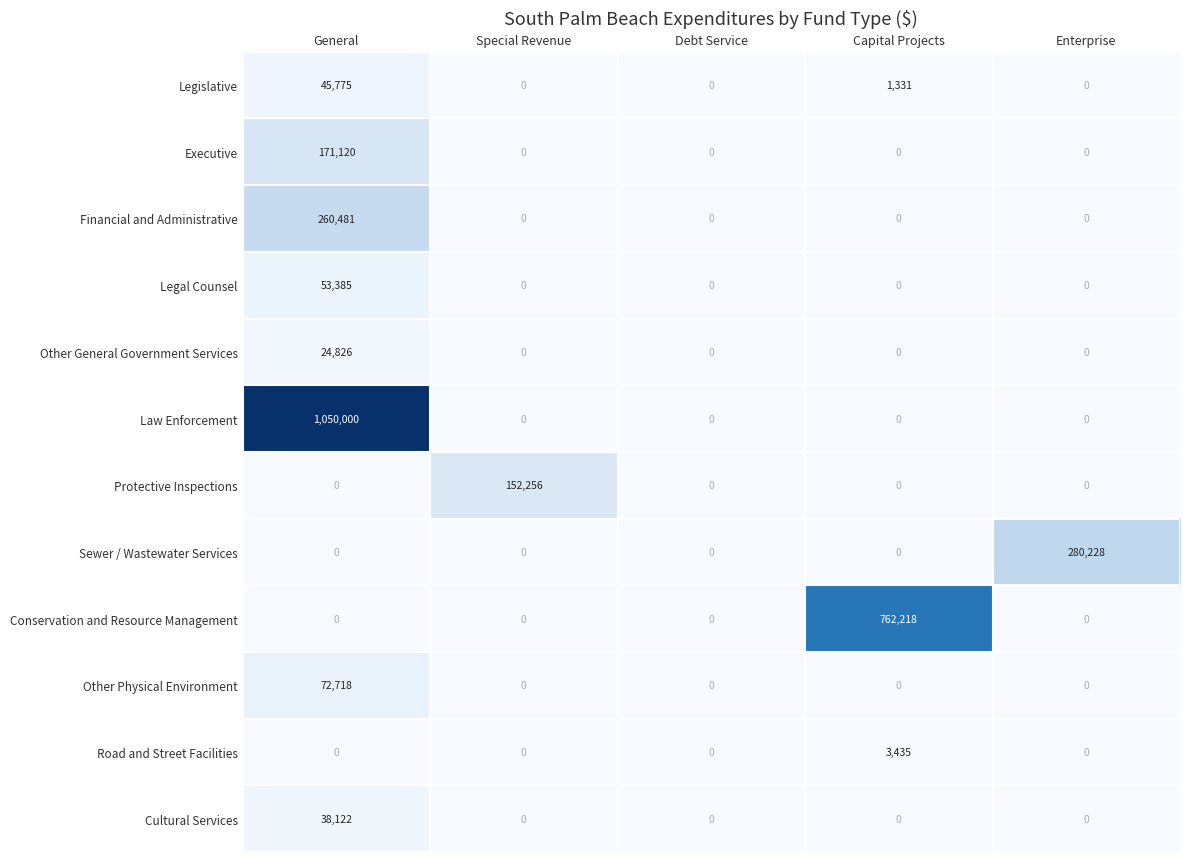

Which label corresponds to the largest value in the chart?

General